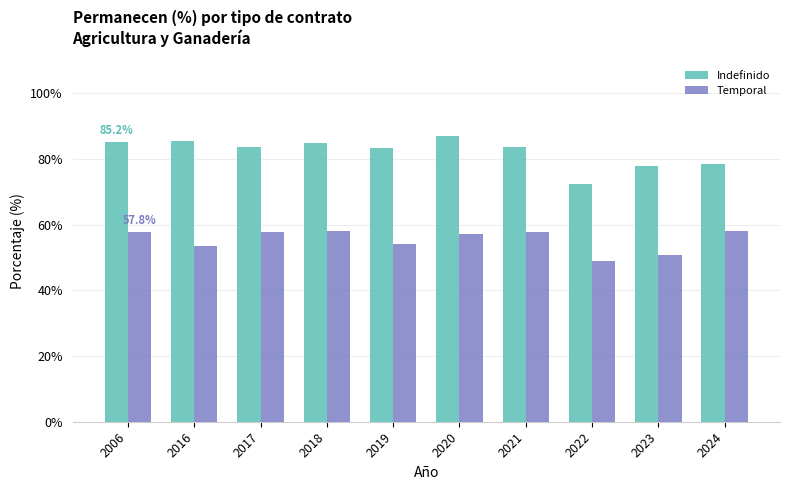

At which label does Indefinido reach its minimum?

2022